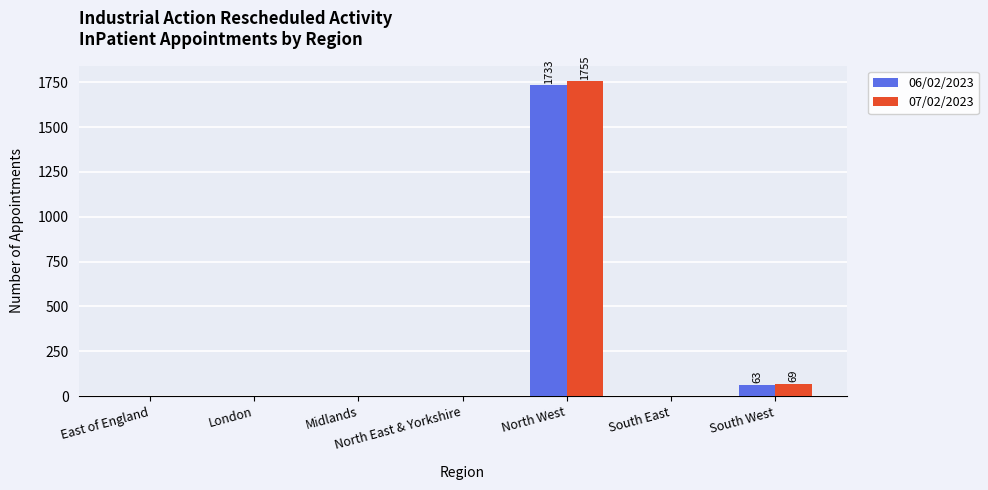

Reading left to right, what are all the values shown in this chart?

06/02/2023: 0	0	0	0	1733	0	63
07/02/2023: 0	0	0	0	1755	0	69